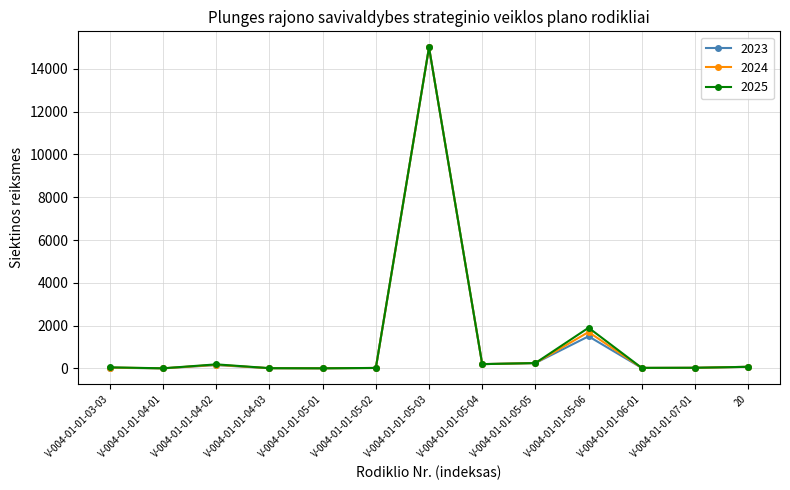

True or false: 2024 has more than 1 points higher than both neighbors.

True